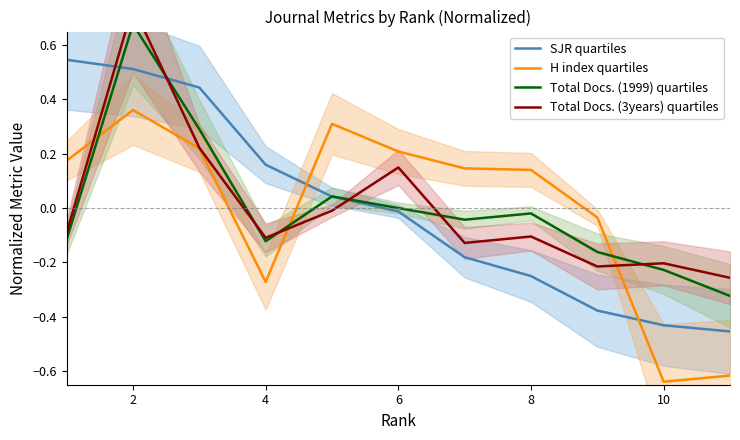

The H index quartiles series shows -0.5 at 4. True or false?

False